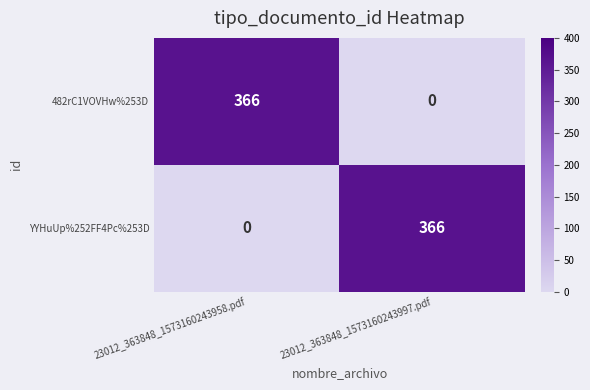

What is the highest value of the YYHuUp%252FF4Pc%253D series?

366